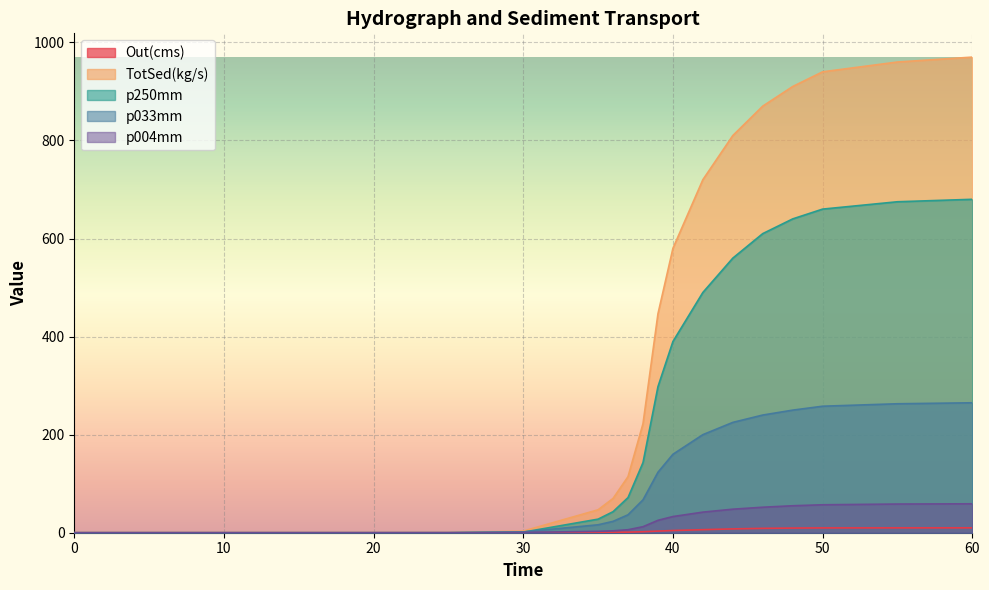

True or false: p250mm and p004mm cross at least once.

True